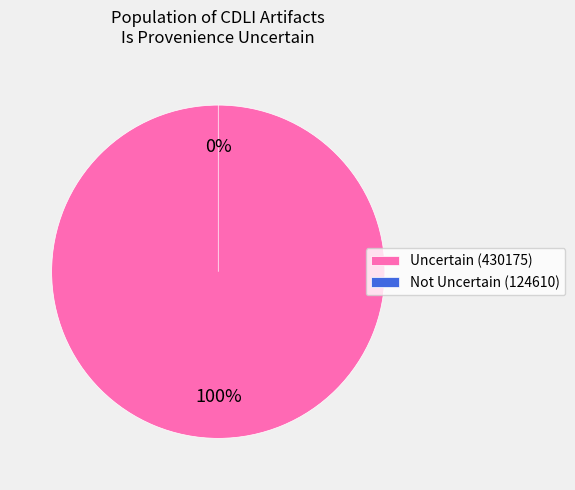

To the nearest percent, what is the average slice percentage?

50%